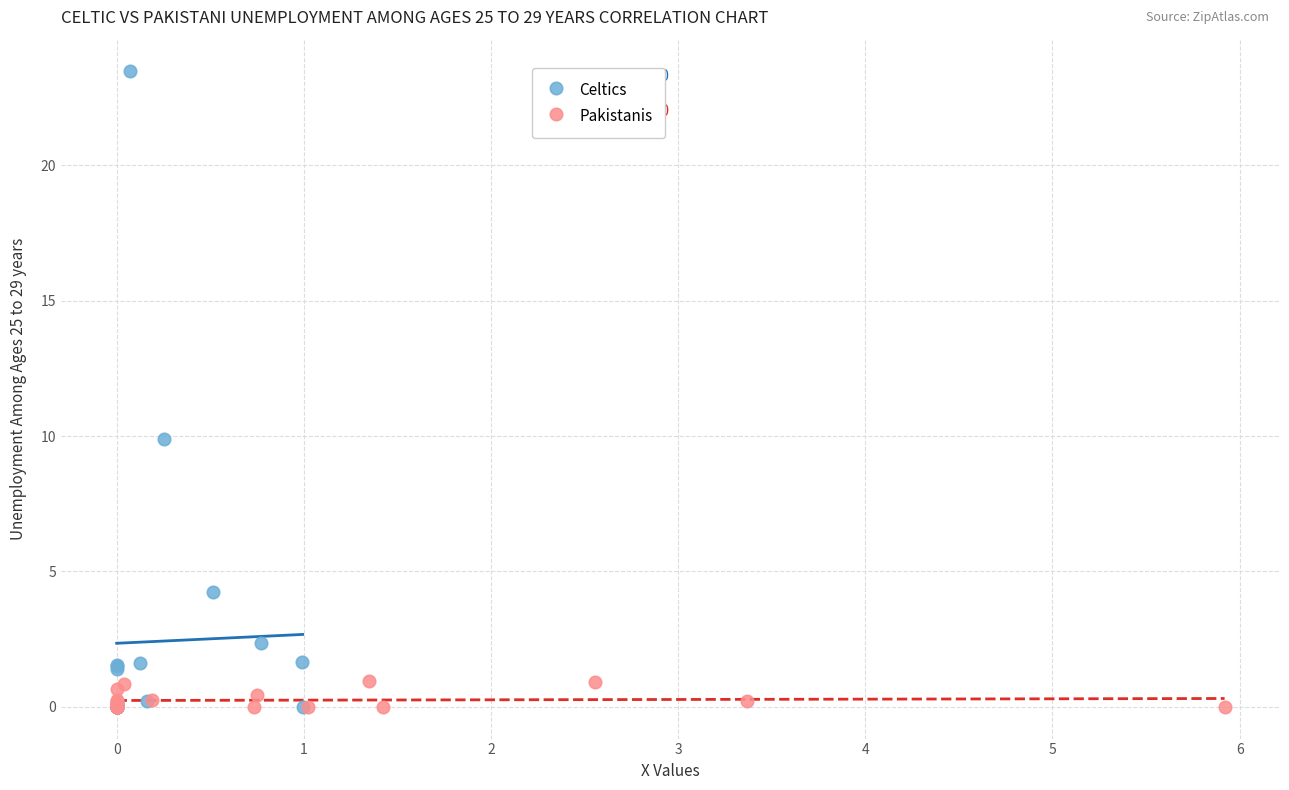

Which series has the widest spread of Y values?

Celtics